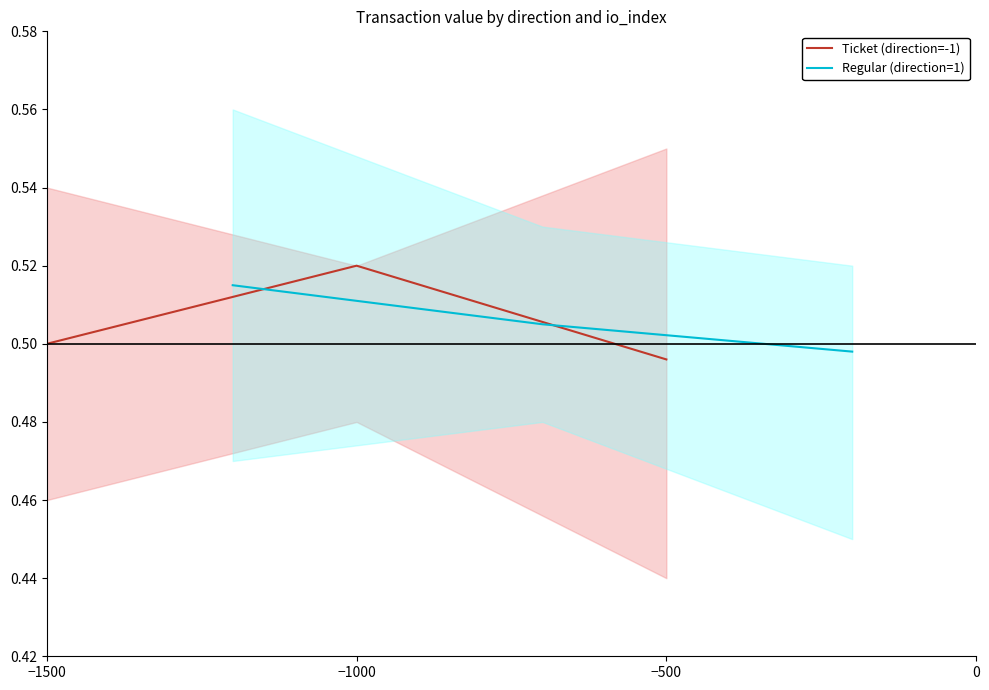

Rank the categories by Ticket (direction=-1) value from lowest to highest.

−500, −1500, −1000